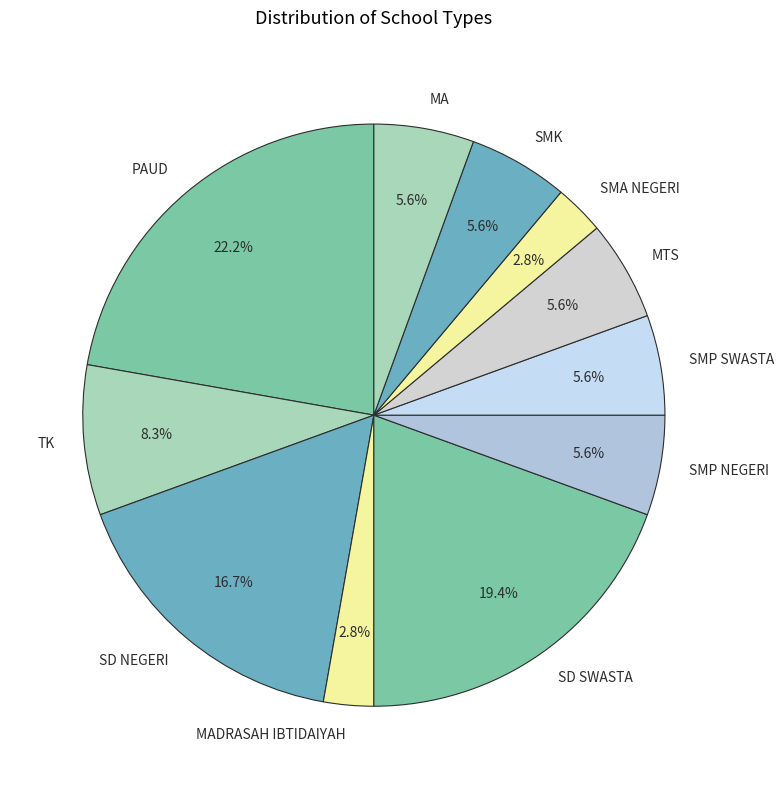

What is the ratio of the value at TK to the value at SMA NEGERI?

3.0